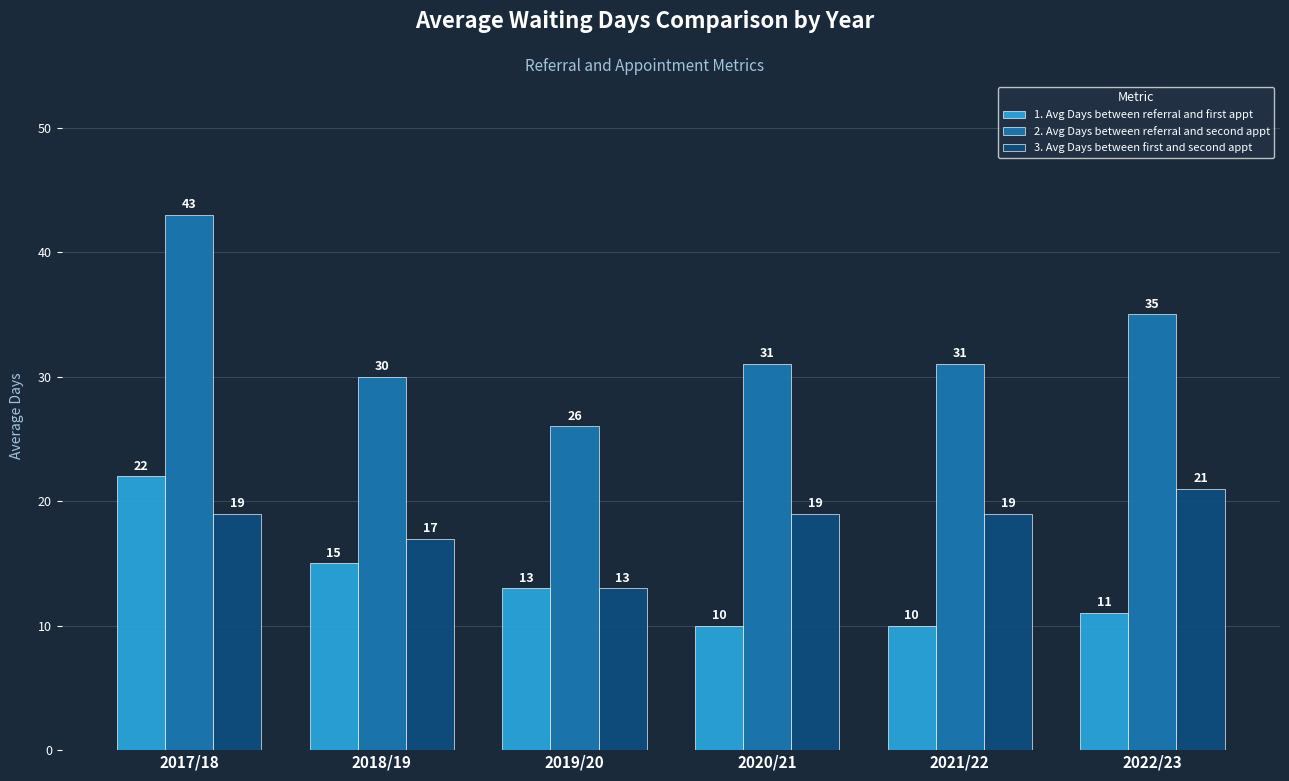

Which series has the largest range (max minus min)?

2. Avg Days between referral and second appt